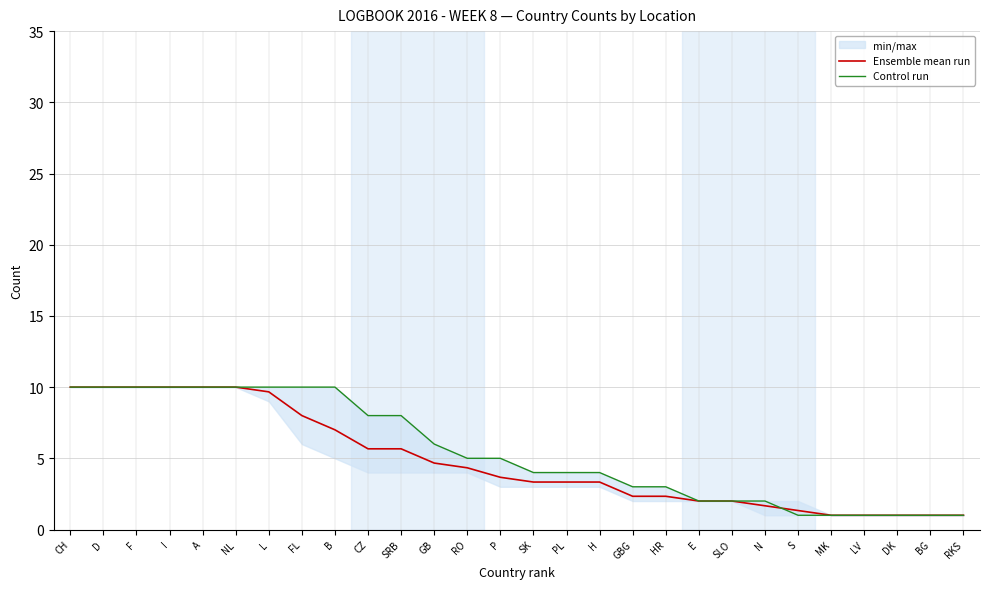

Does the chart have visible grid lines?

Yes